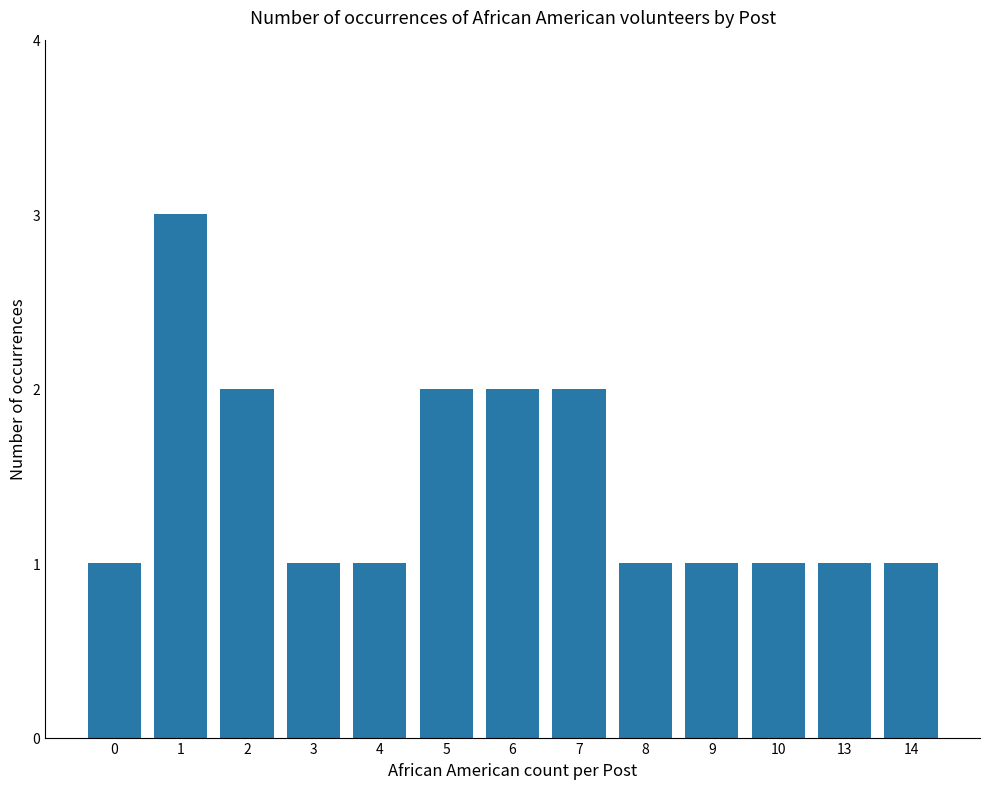

What is the difference between the values at 10 and 2?

1